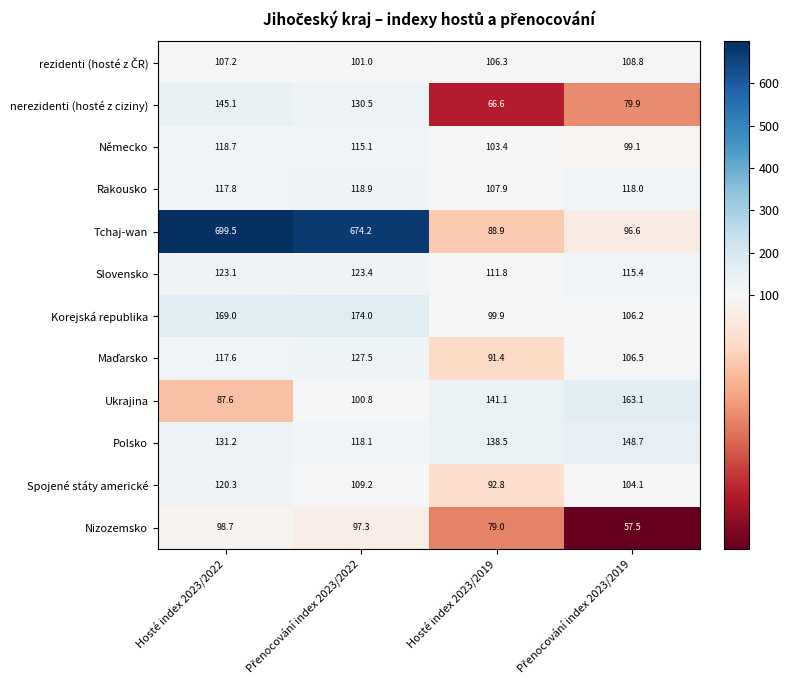

Count the number of data series in this chart.

12